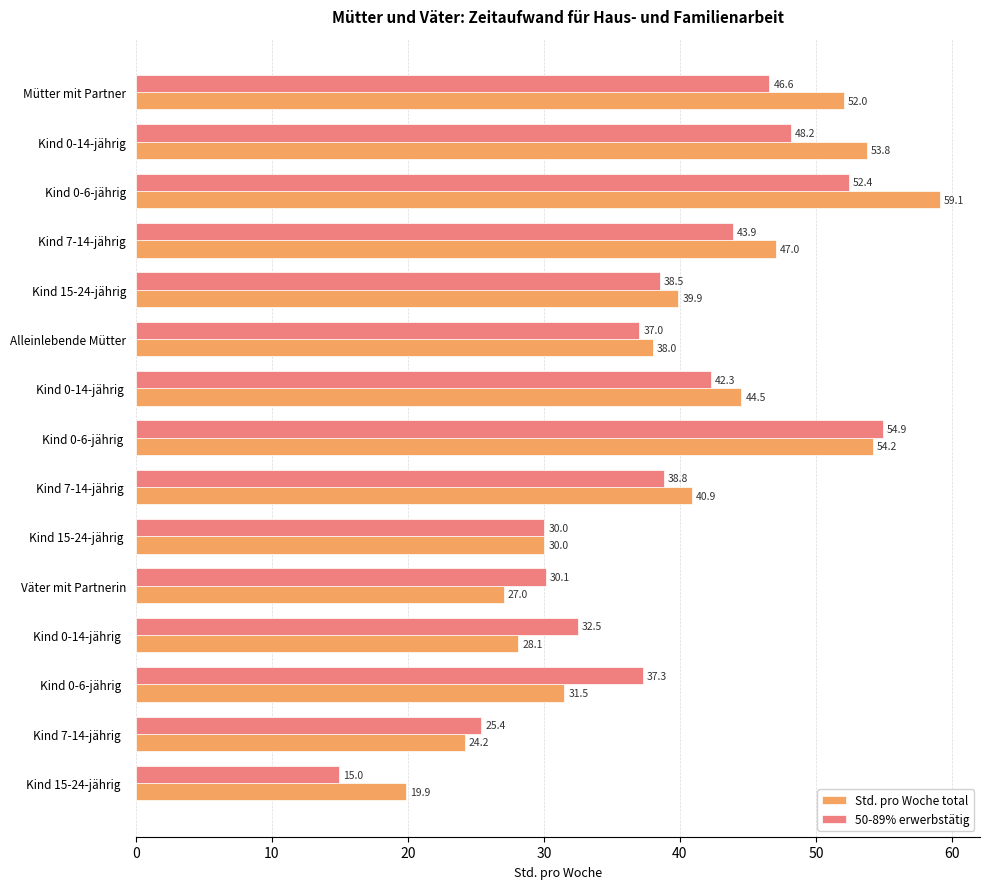

What is the minimum value for Std. pro Woche total?

19.9